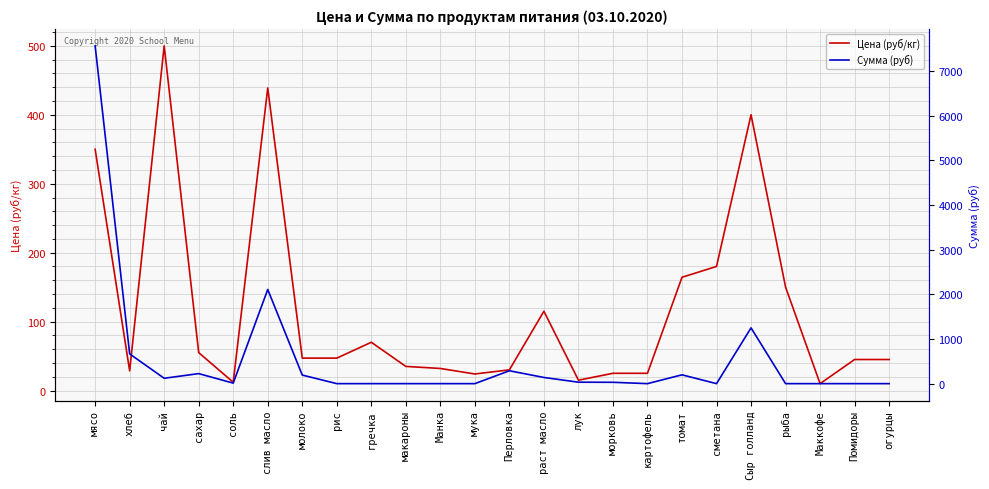

What are all the series names shown in the legend?

Цена (руб/кг), Сумма (руб)